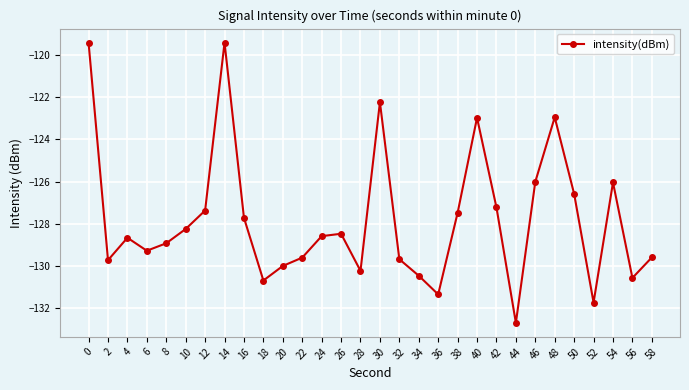

What is the difference between the maximum and minimum values?

13.2